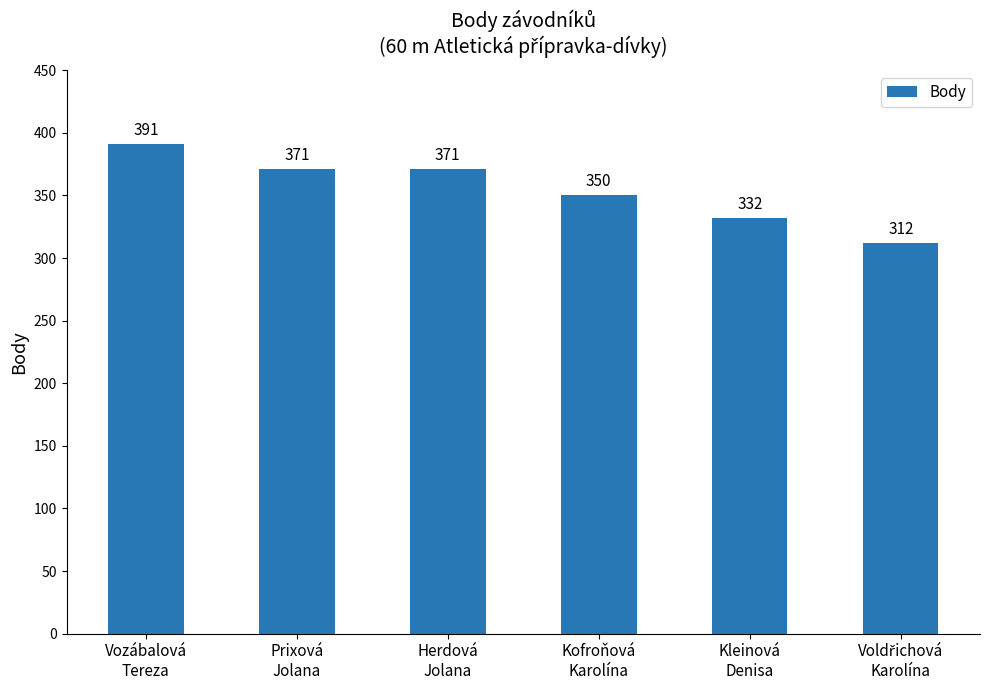

Count the values in the range 332 to 371.

4